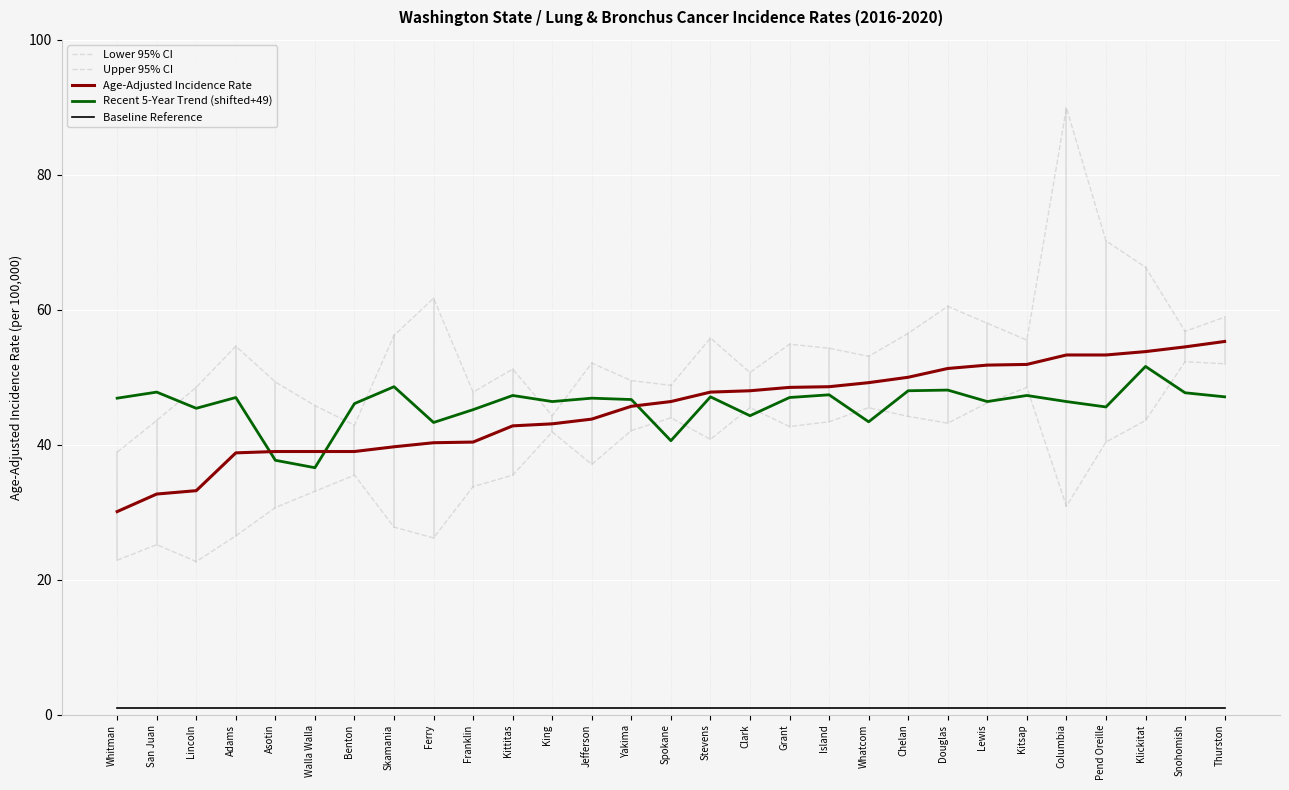

What is the difference between the Lower 95% CI values at Adams and Clark?

19.0